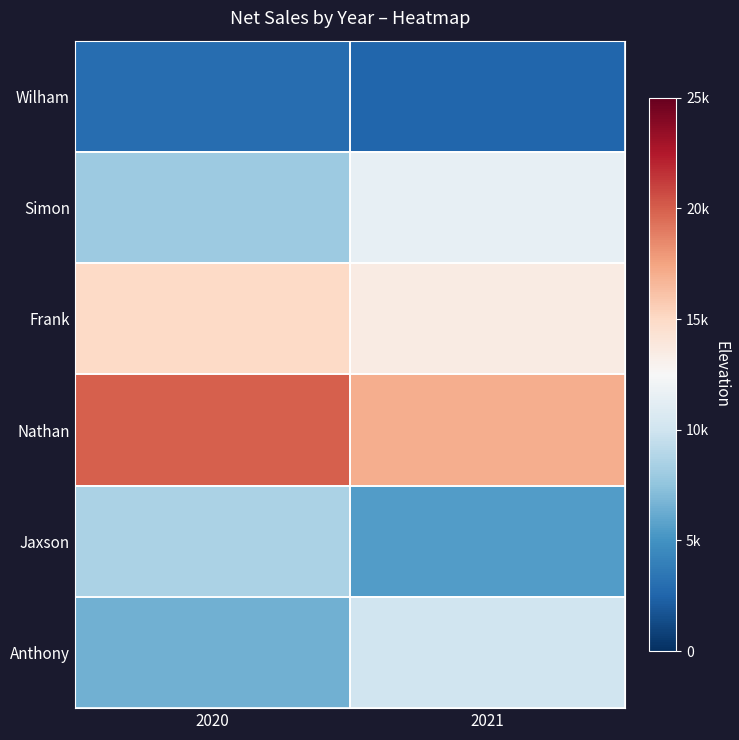

Which category has the lowest value across all series?

2021